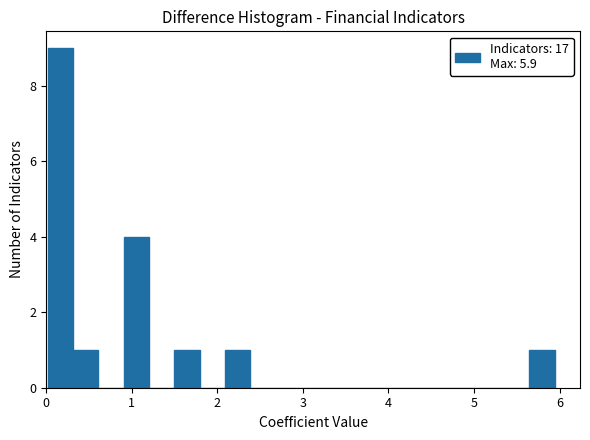

Read against the x-axis, roughly where is the centre of the tallest bar?

0.2